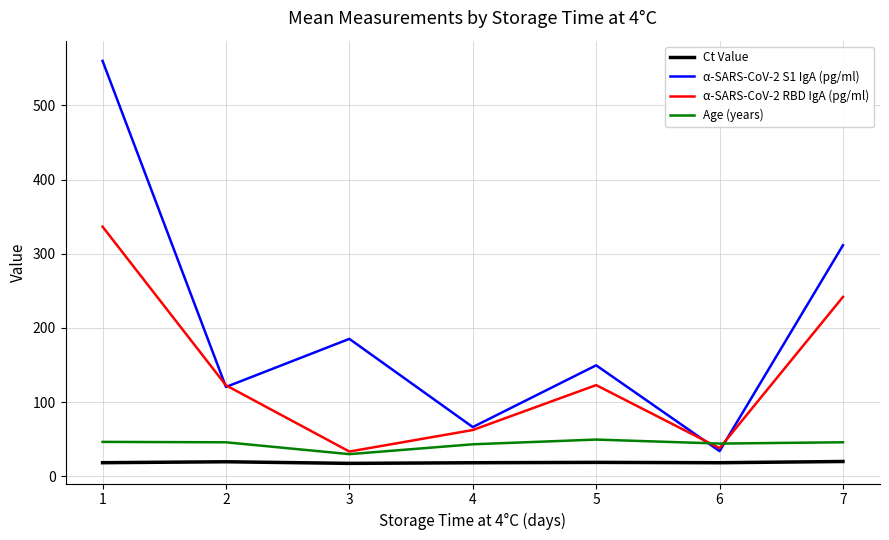

Which series has the largest total across all categories?

α-SARS-CoV-2 S1 IgA (pg/ml)